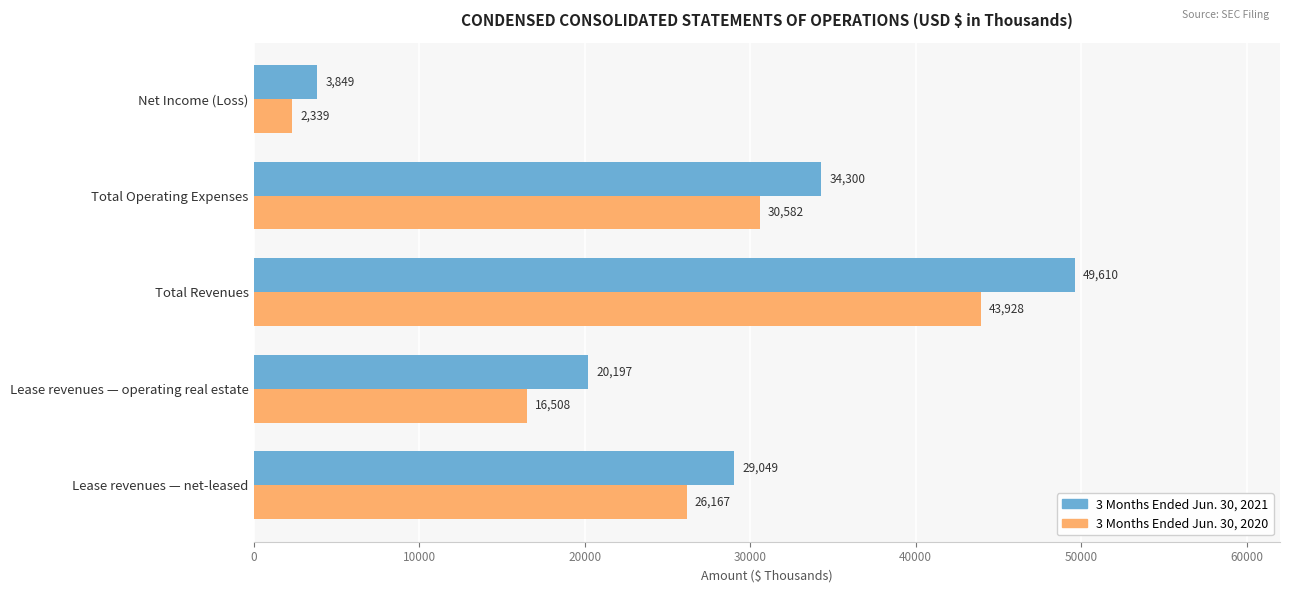

Which series has the largest range (max minus min)?

3 Months Ended Jun. 30, 2021